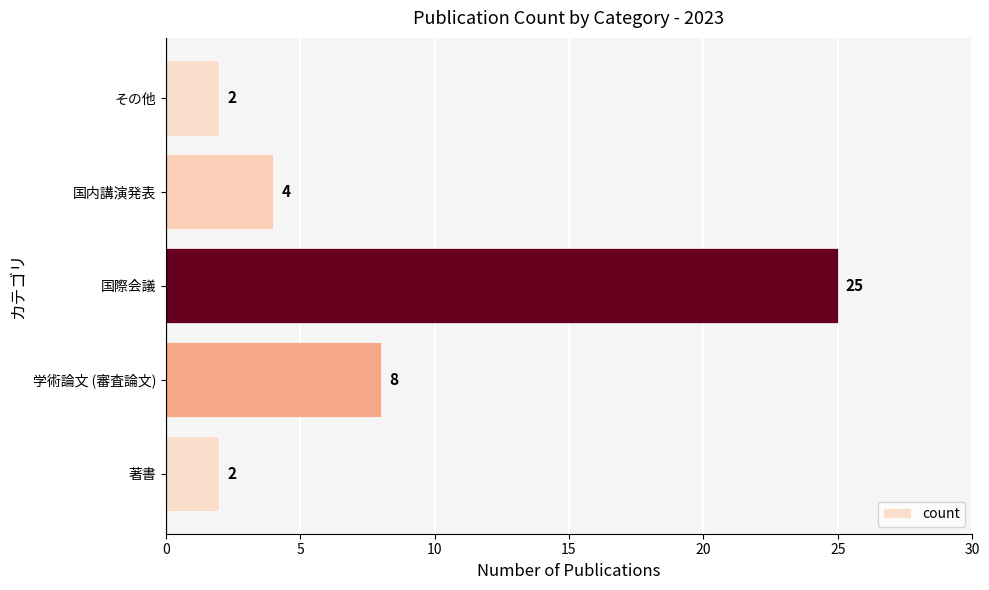

Are the bars horizontal?

Yes